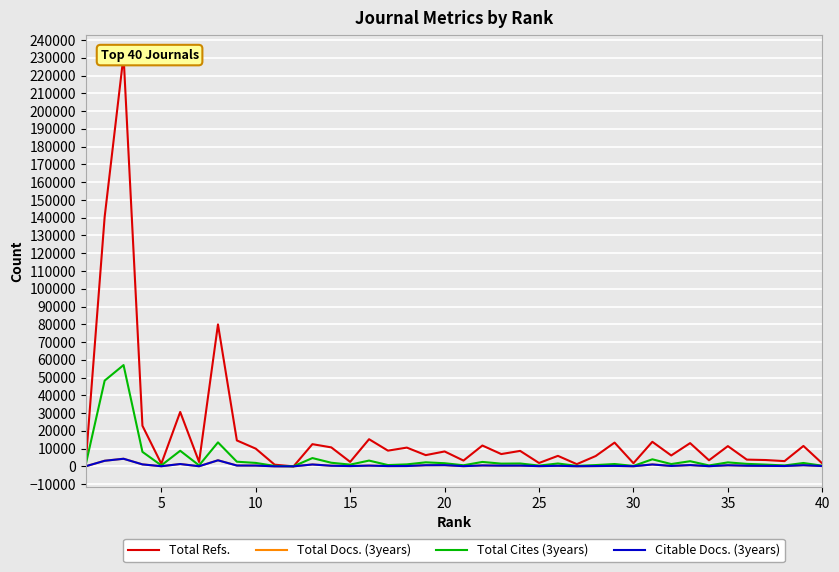

How many interior local valleys does the Citable Docs. (3years) series have?

13